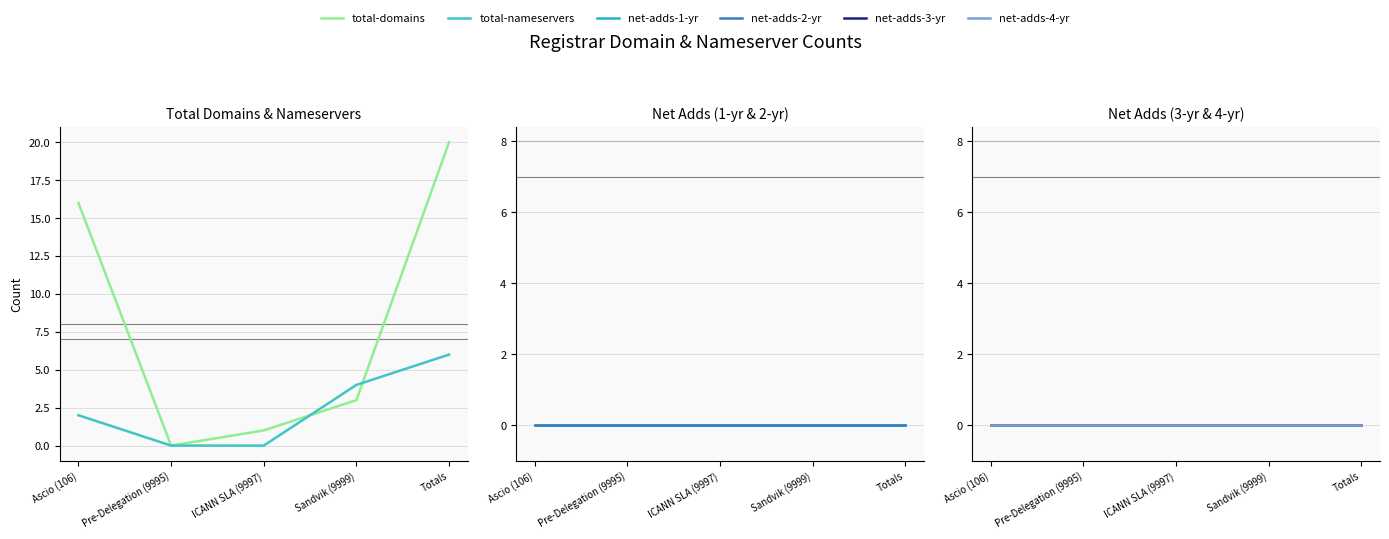

The value of total-nameservers at Sandvik (9999) is 4. True or false?

True